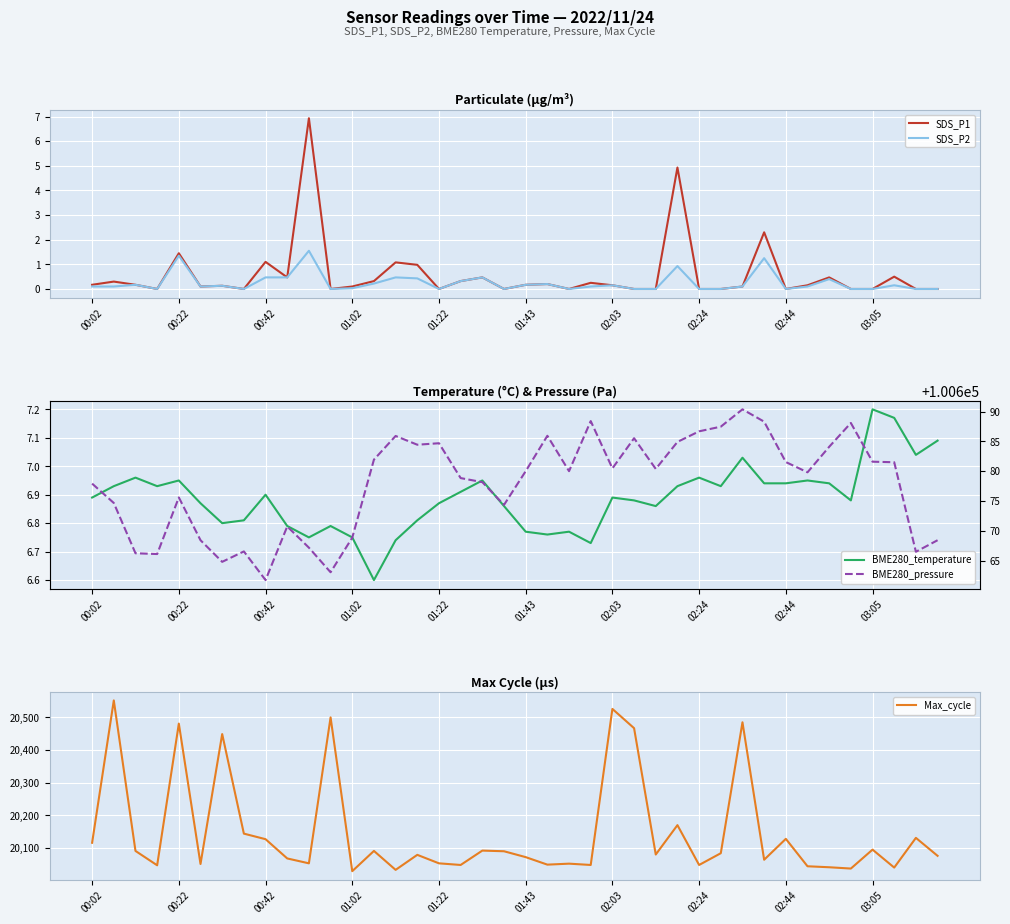

What is the maximum value for Max_cycle?

20552